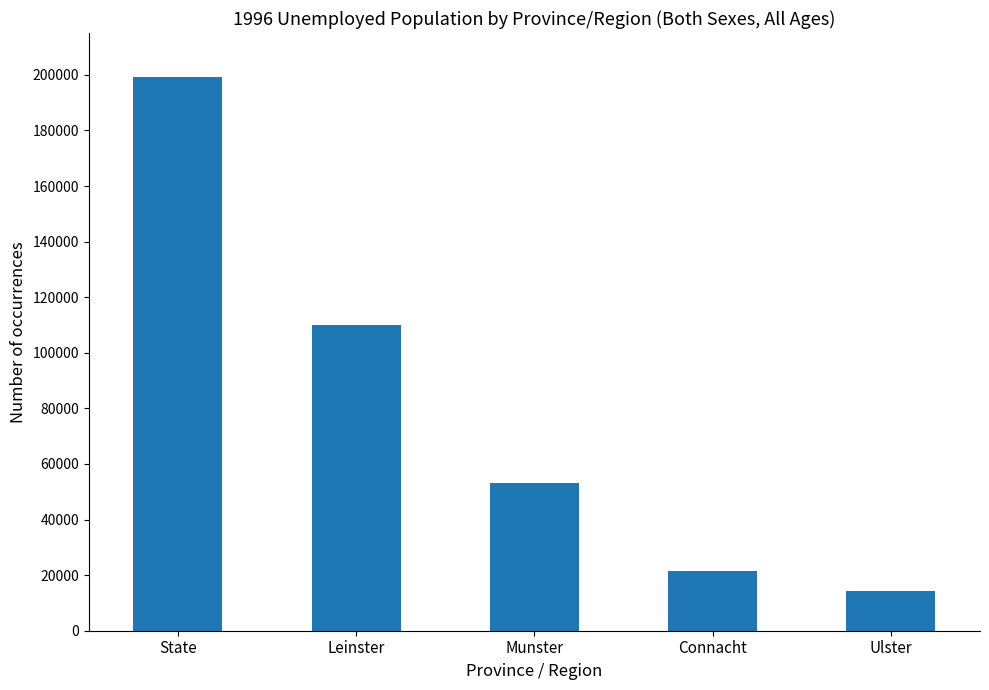

The value at State is 320501. True or false?

False